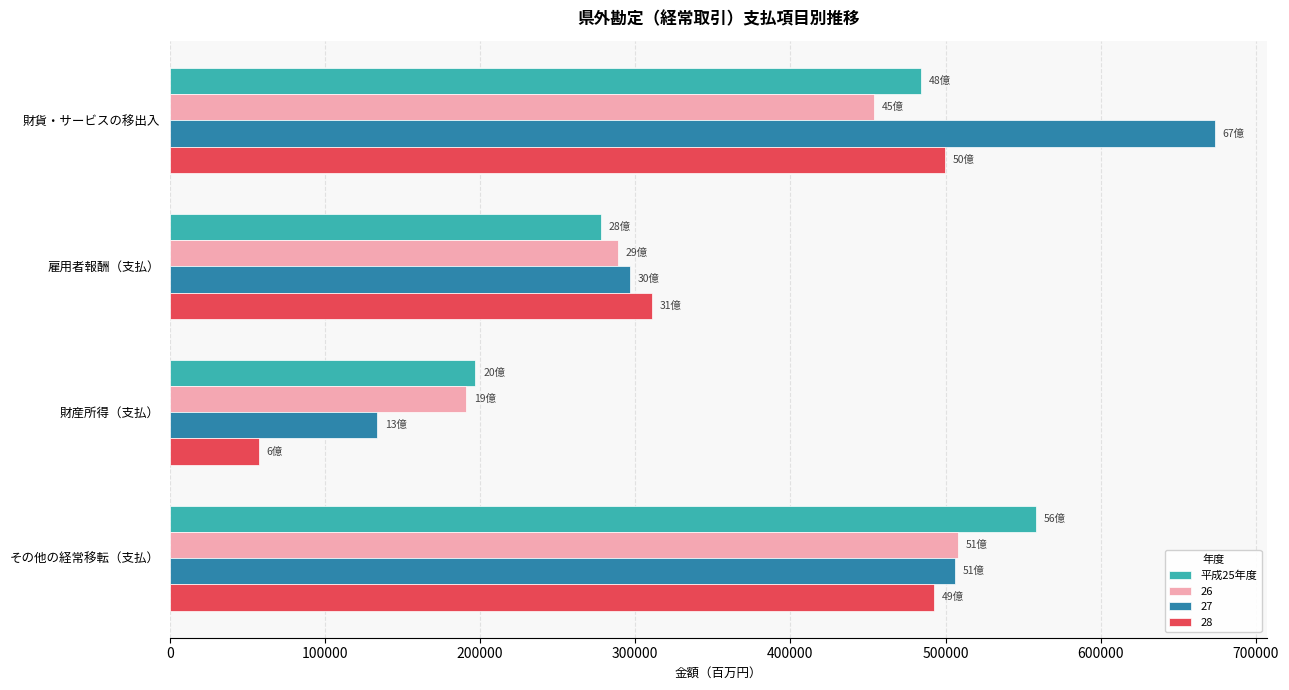

What is the approximate value of 28 at その他の経常移転（支払）, to the nearest 10?

492760